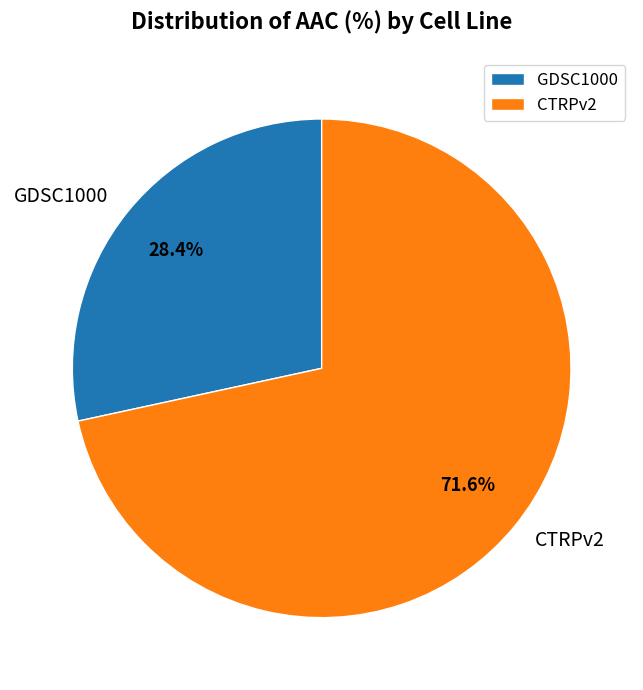

Rank the categories by value from lowest to highest.

GDSC1000, CTRPv2